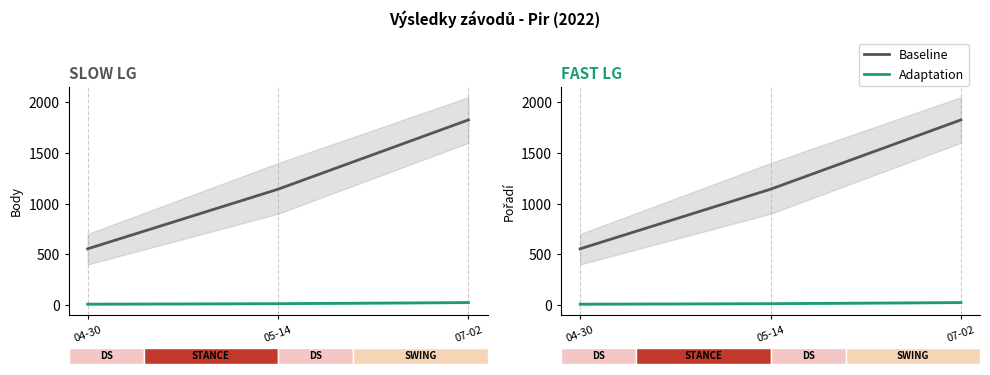

How many values in the Adaptation series exceed 13?

1